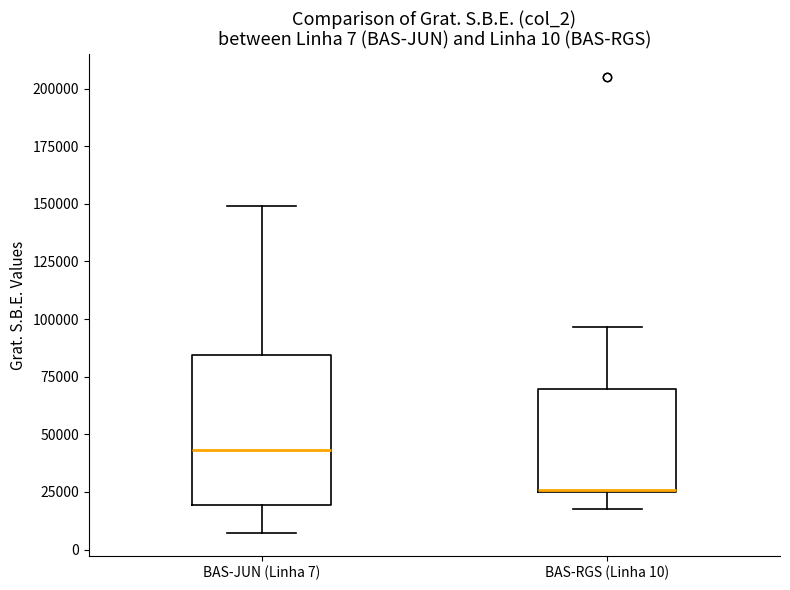

Comparing the boxes themselves (not the whiskers), which one is the tallest?

BAS-JUN (Linha 7)